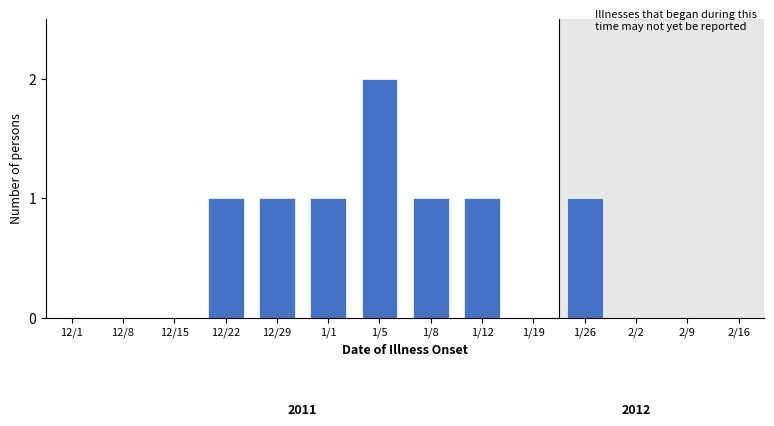

Reading right to left, transcribe all the data shown in this chart.

2/16=0	2/9=0	2/2=0	1/26=1	1/19=0	1/12=1	1/8=1	1/5=2	1/1=1	12/29=1	12/22=1	12/15=0	12/8=0	12/1=0